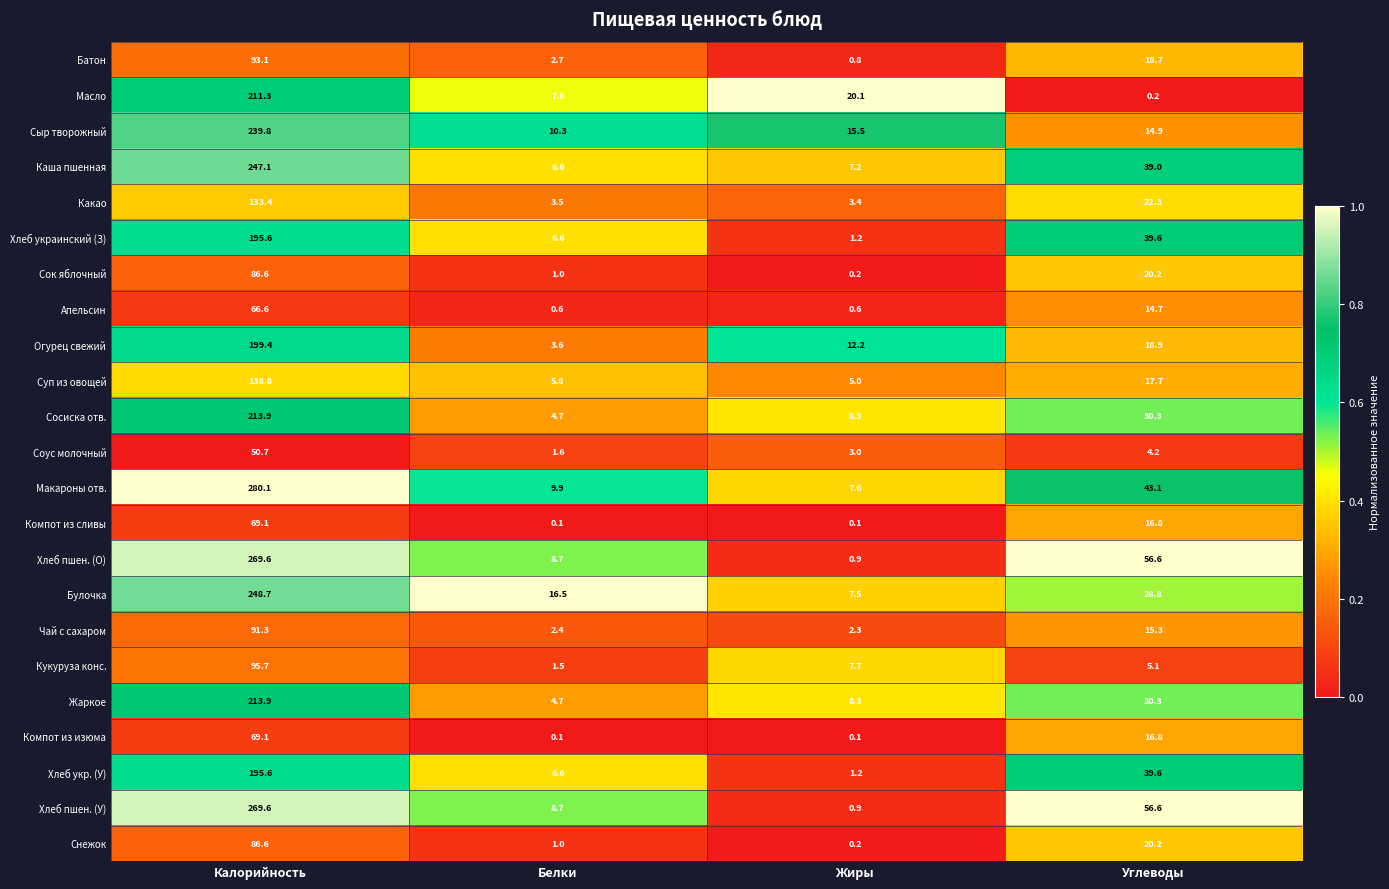

What is the average value of the Жаркое series?

64.3